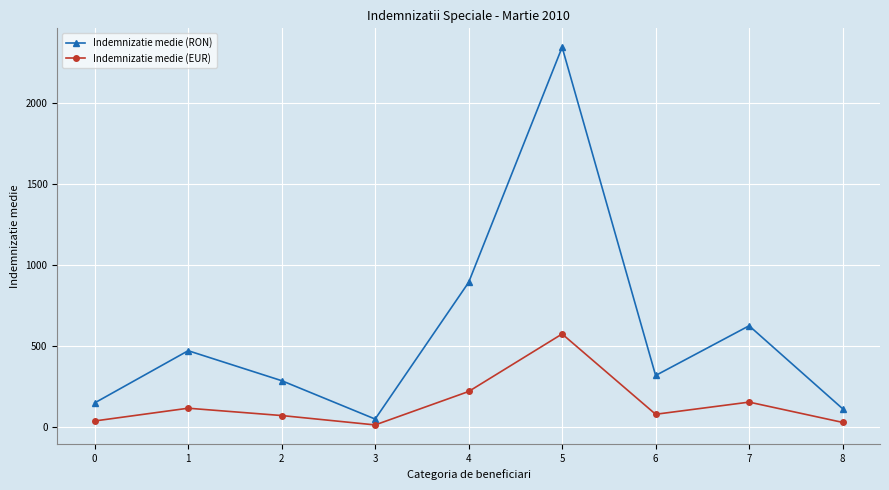

True or false: Indemnizatie medie (EUR) and Indemnizatie medie (RON) intersect in this chart.

False